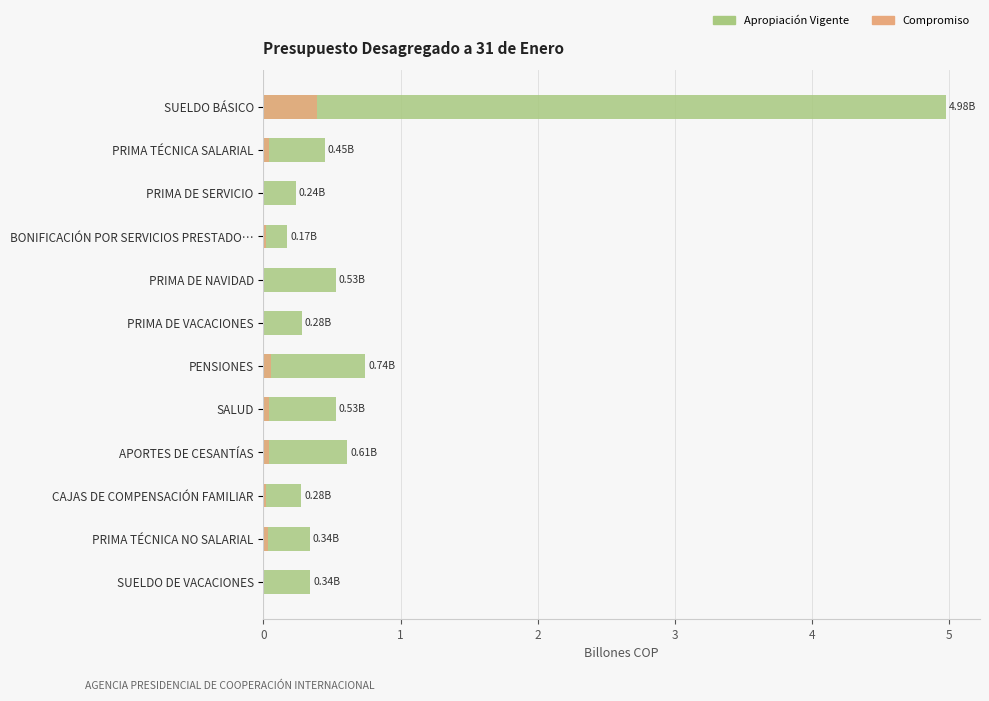

What is the difference between the APROPIACIÓN VIGENTE values at CAJAS DE COMPENSACIÓN FAMILIAR and BONIFICACIÓN POR SERVICIOS PRESTADO…?

0.1